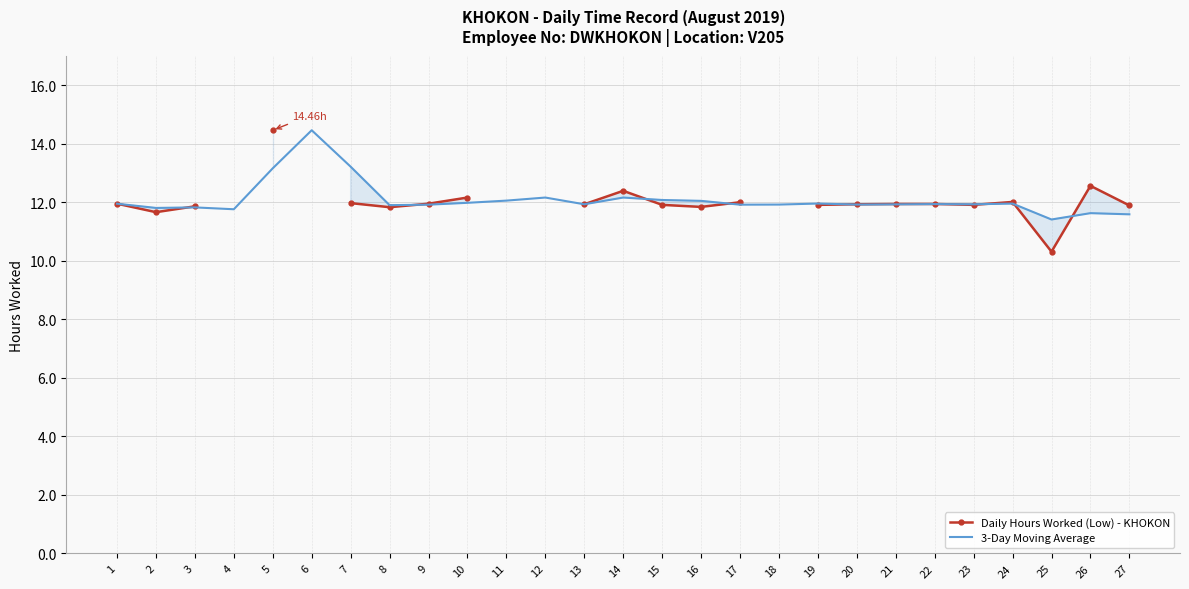

What is the greatest value displayed?

14.5